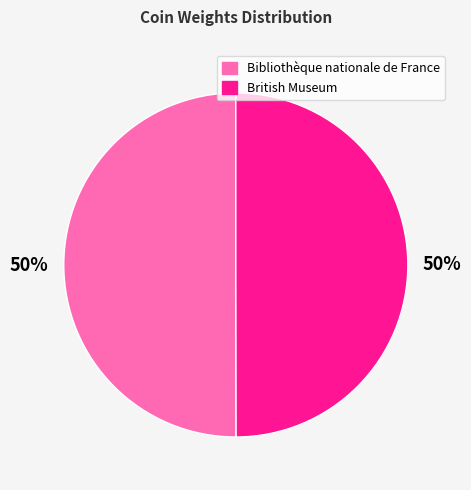

To the nearest percent, what percentage of the pie is British Museum?

50%